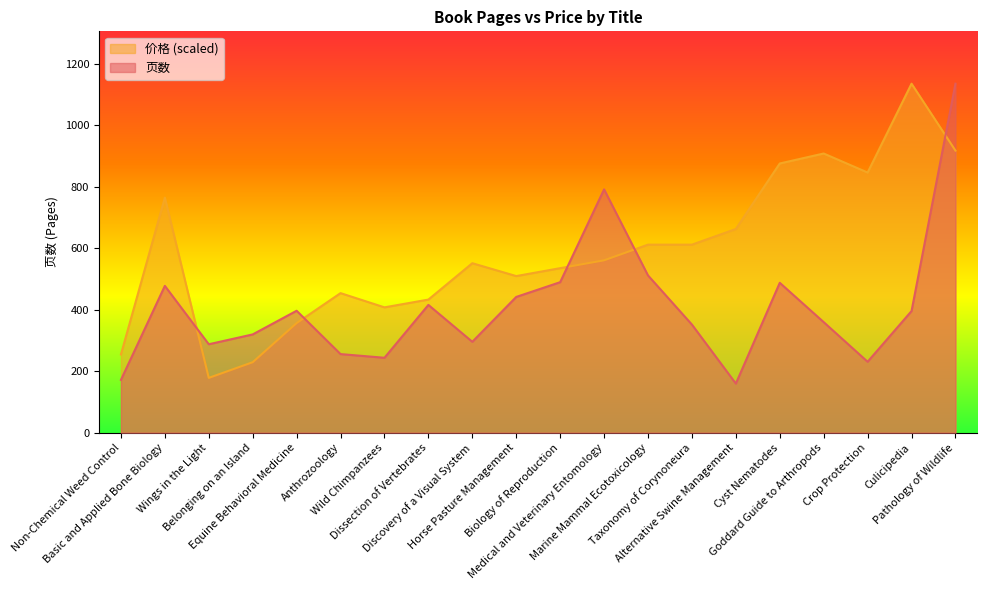

Which category has the lowest value in the 价格 series?

Wings in the Light